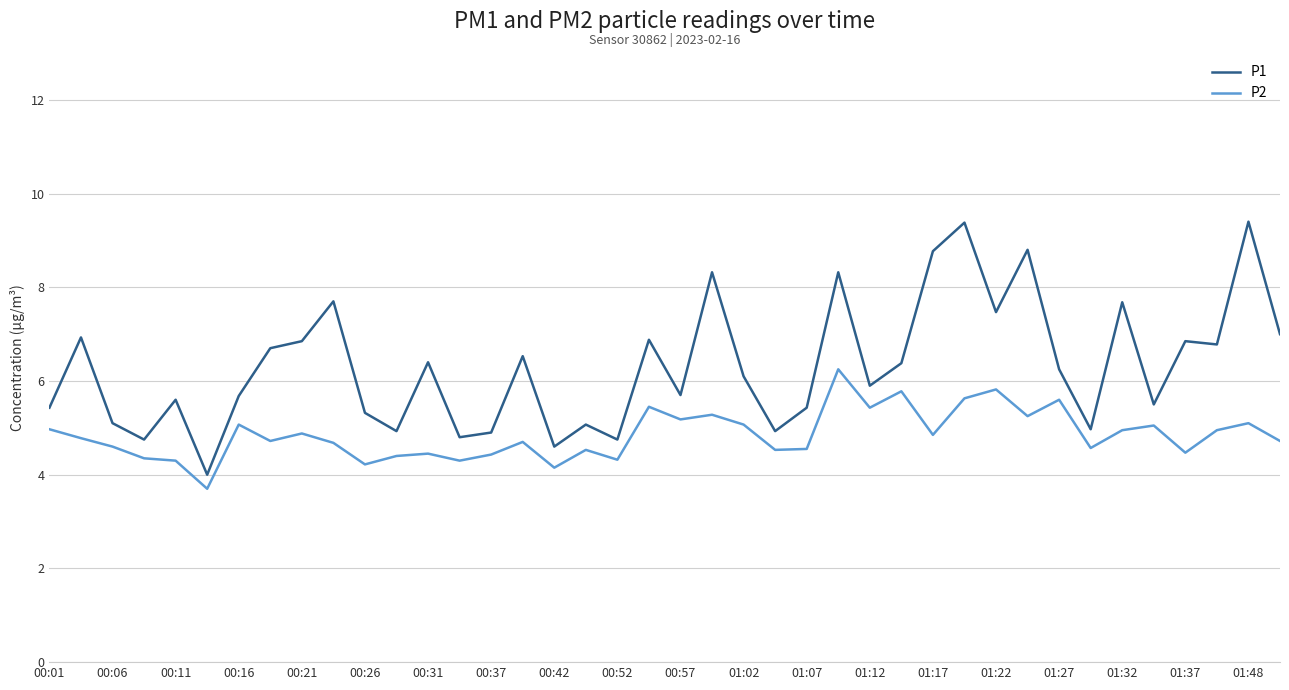

Which series has the largest total across all categories?

P1